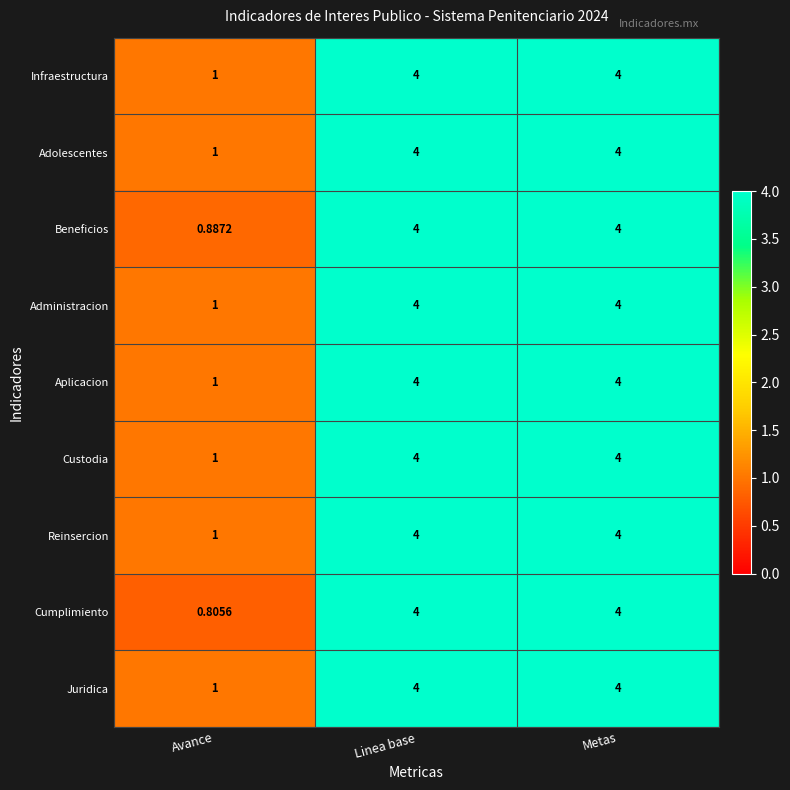

At which label is Administracion closest to 2?

Avance